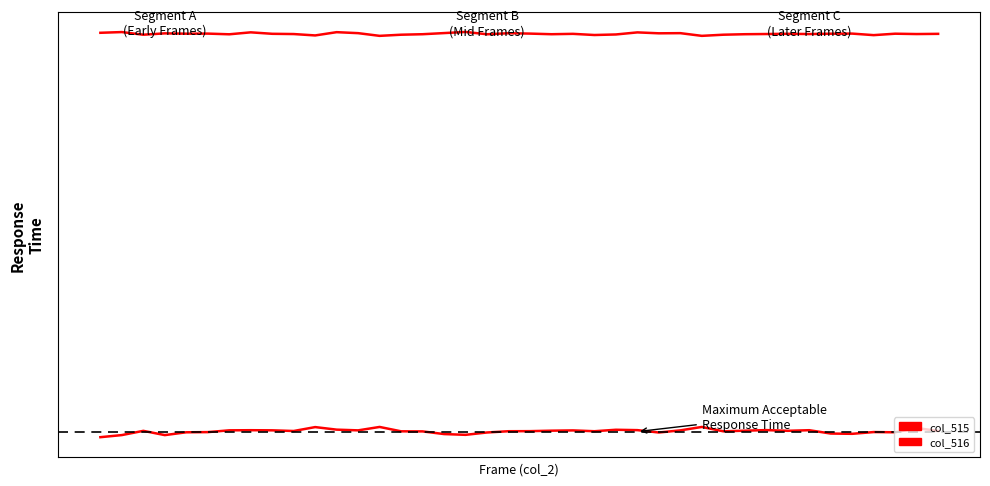

Does the chart display data point markers on the line(s)?

No